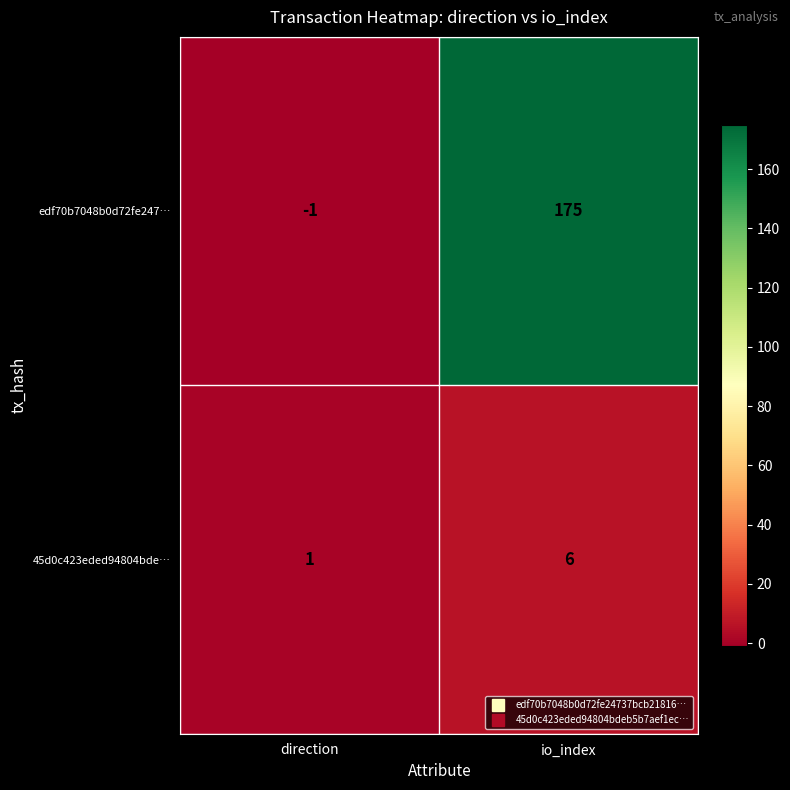

True or false: 45d0c423eded94804bde… has a value of 1 at direction.

True